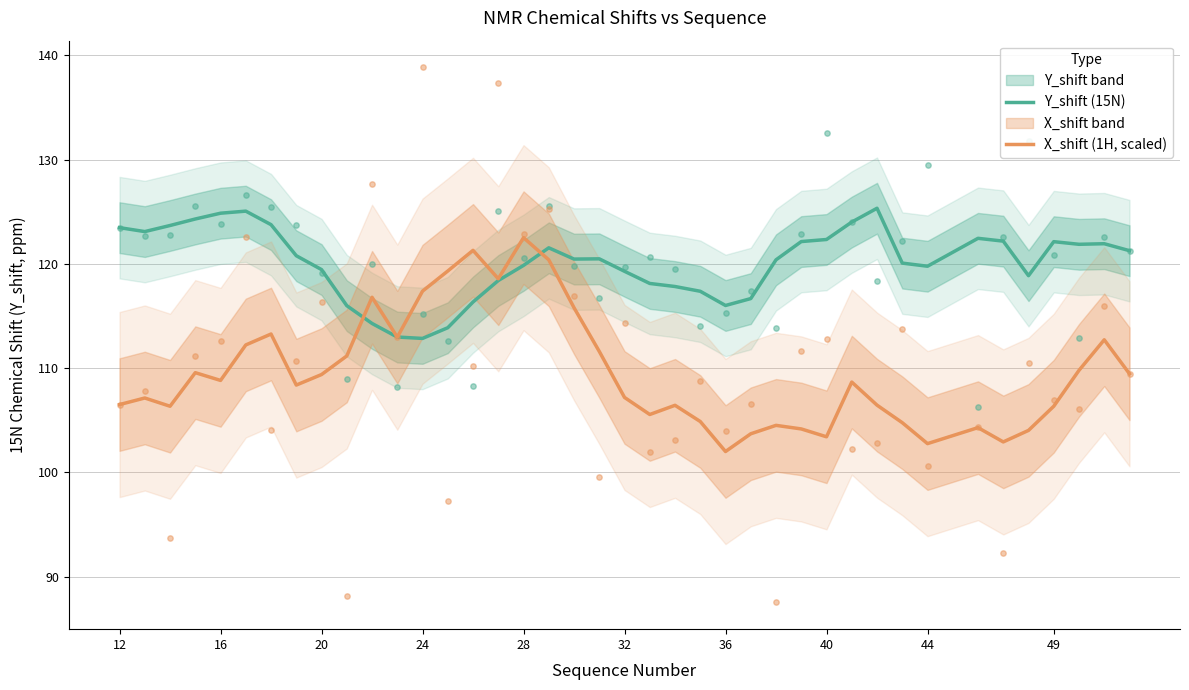

Which series has the largest total across all categories?

Y_shift (15N)